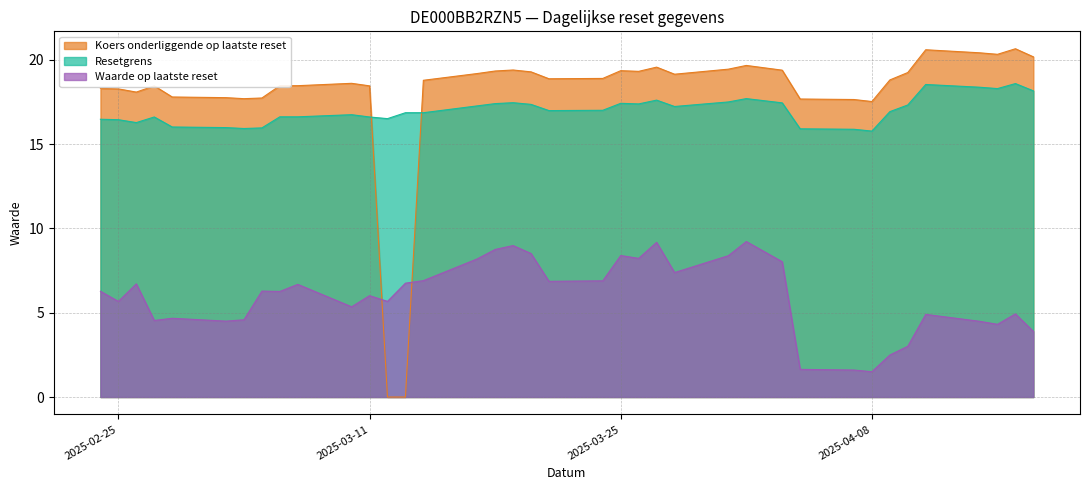

Which series has the largest range (max minus min)?

Koers onderliggende op laatste reset